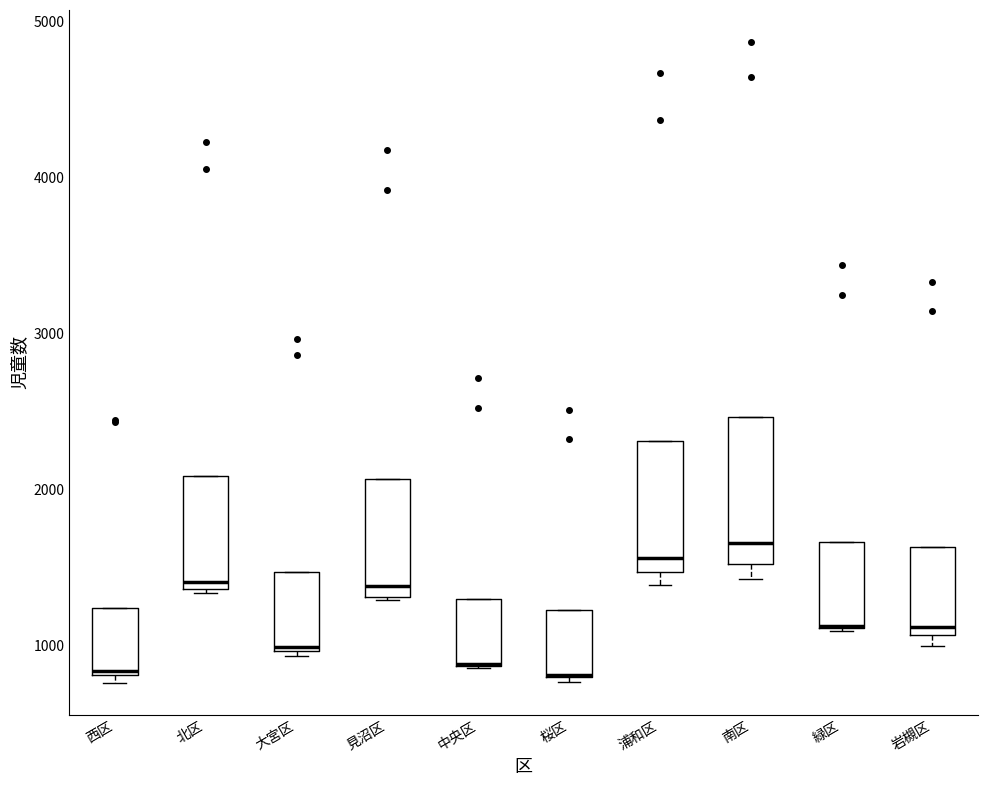

Where is the lower edge of the box for 緑区 on the y-axis? The values are not printed on the chart, so give them approximately, as read against the axis.

1100